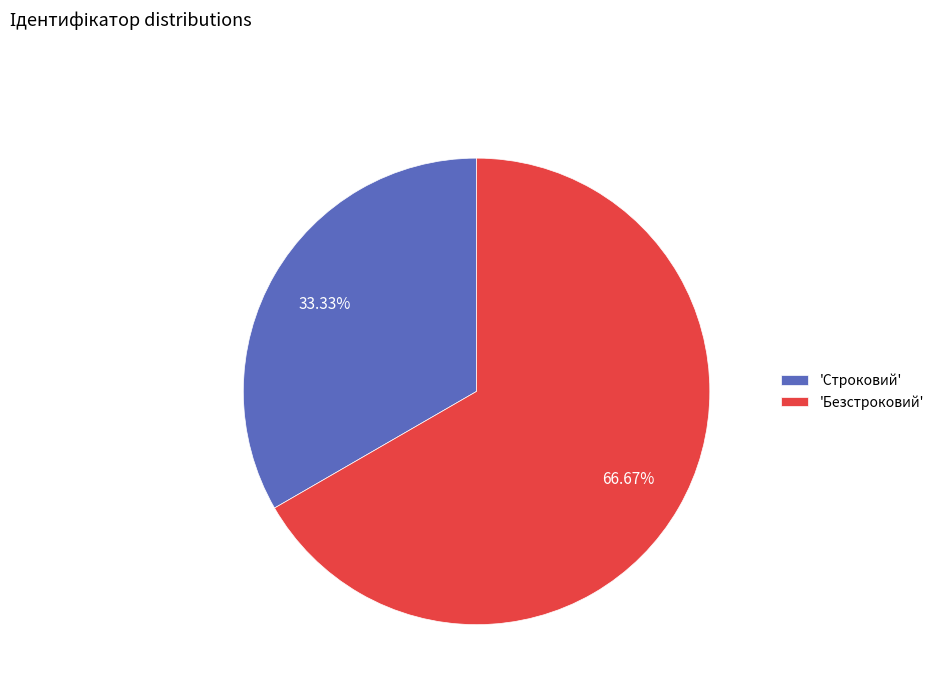

Do 'Безстроковий' and 'Строковий' together represent more than half of the pie?

Yes